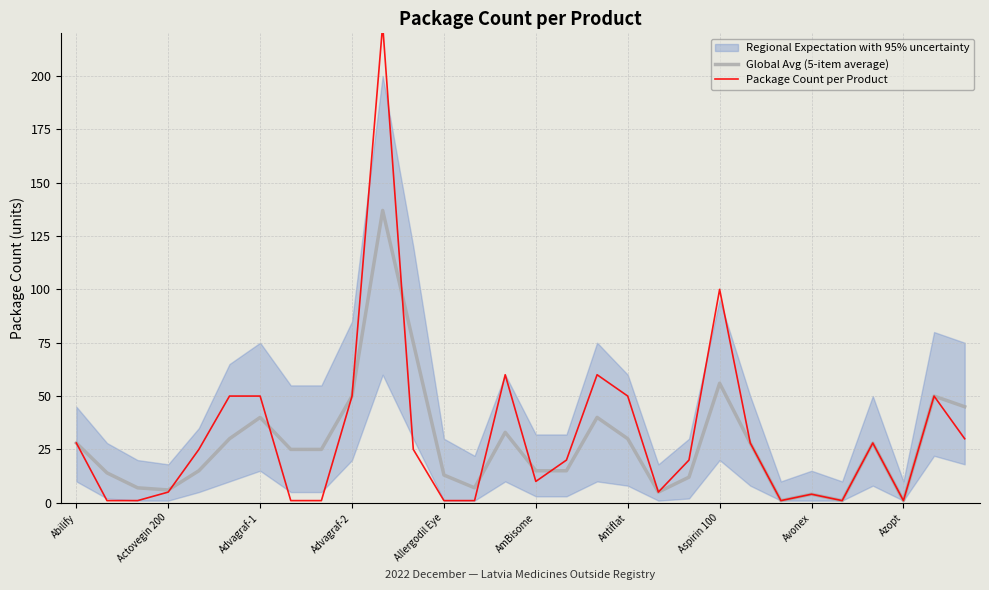

Reading left to right, transcribe all the data shown in this chart.

Global Avg (5-item average): 28	14	7	6	15	30	40	25	25	50	137	75	13	7	33	15	15	40	30	5	12	56	28	1	4	1	28	1	50	45
Package Count per Product: 28	1	1	5	25	50	50	1	1	50	224	25	1	1	60	10	20	60	50	5	20	100	28	1	4	1	28	1	50	30